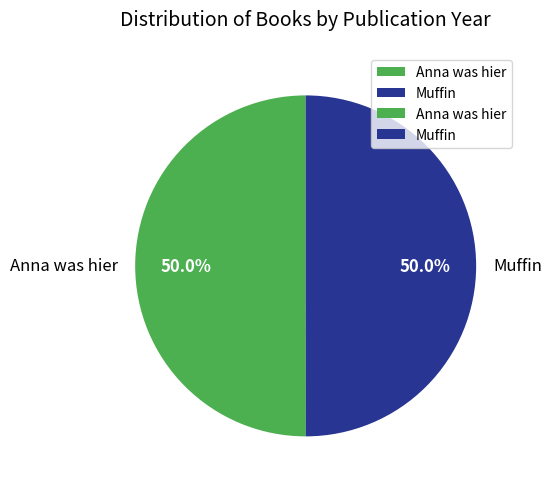

Is the sum of Anna was hier and Muffin greater than half?

Yes